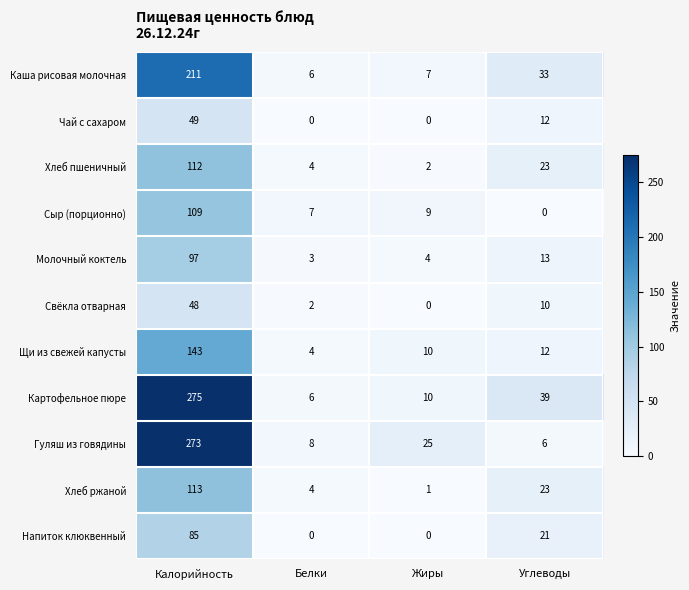

The Гуляш из говядины series shows 273 at Калорийность. True or false?

True